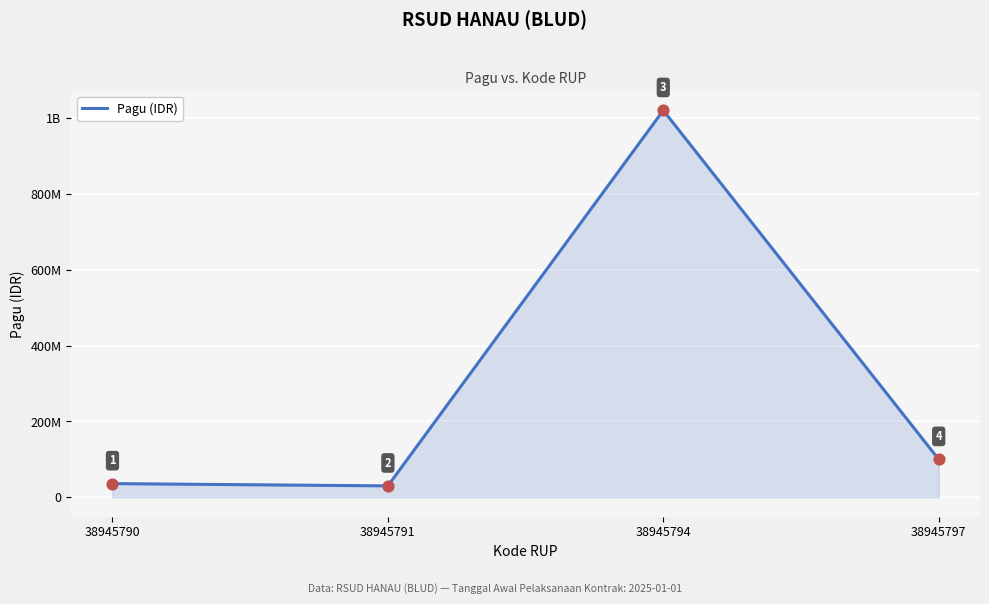

Between 38945794 and 38945790, which is larger?

38945794